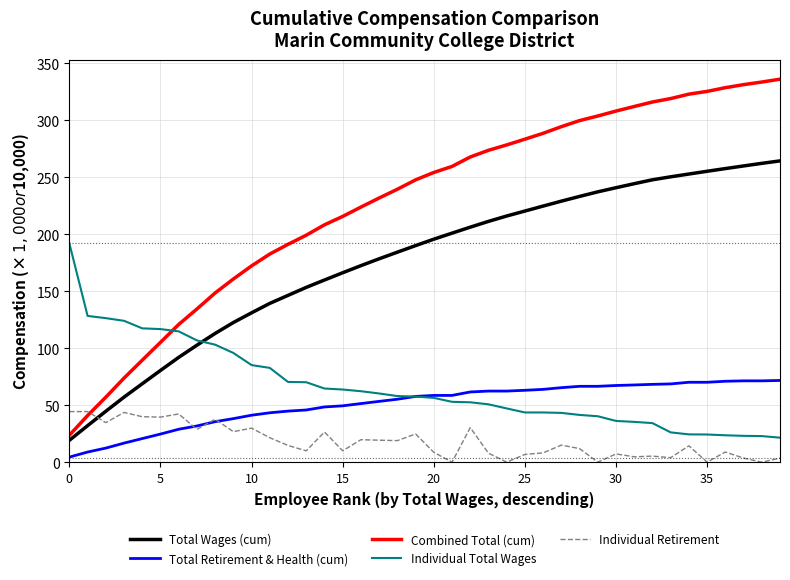

What is the lowest value of the Individual Total Wages series?

21.5